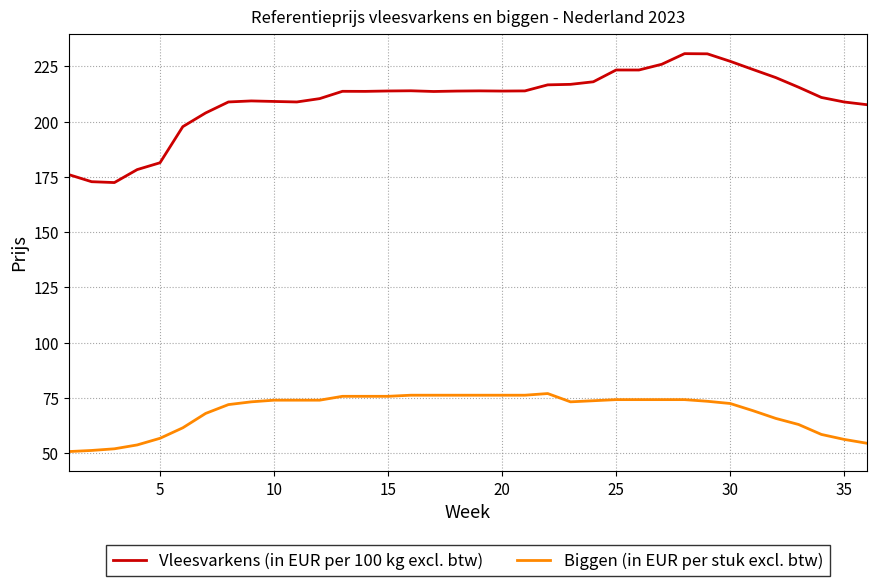

Which series has the largest total across all categories?

Vleesvarkens (in EUR per 100 kg excl. btw)